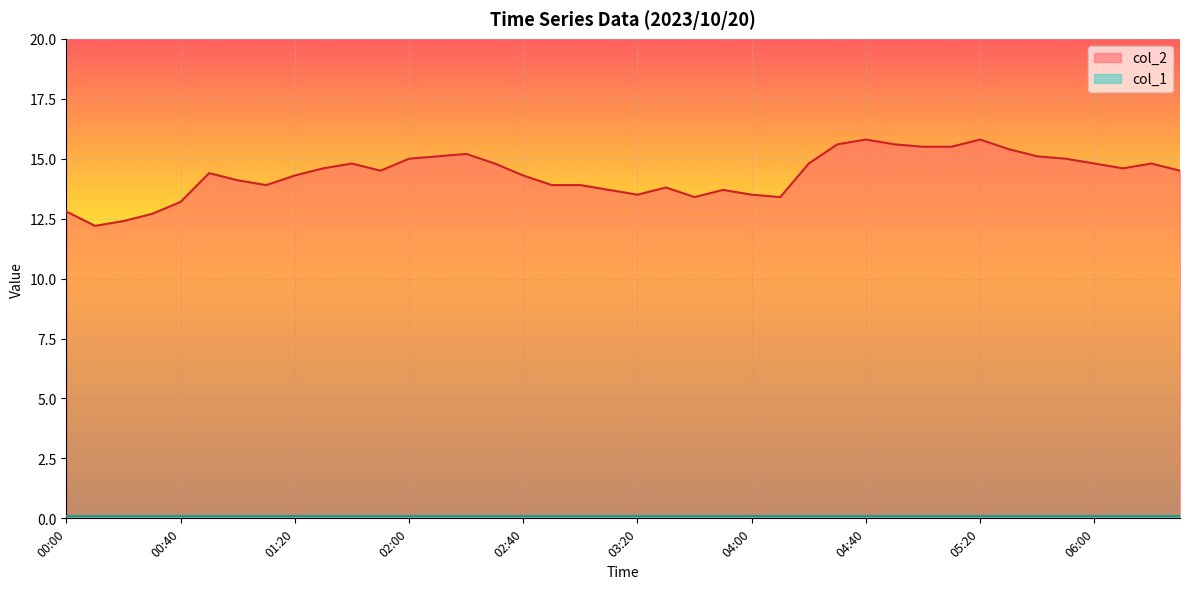

What position from the left is 03:30?

22